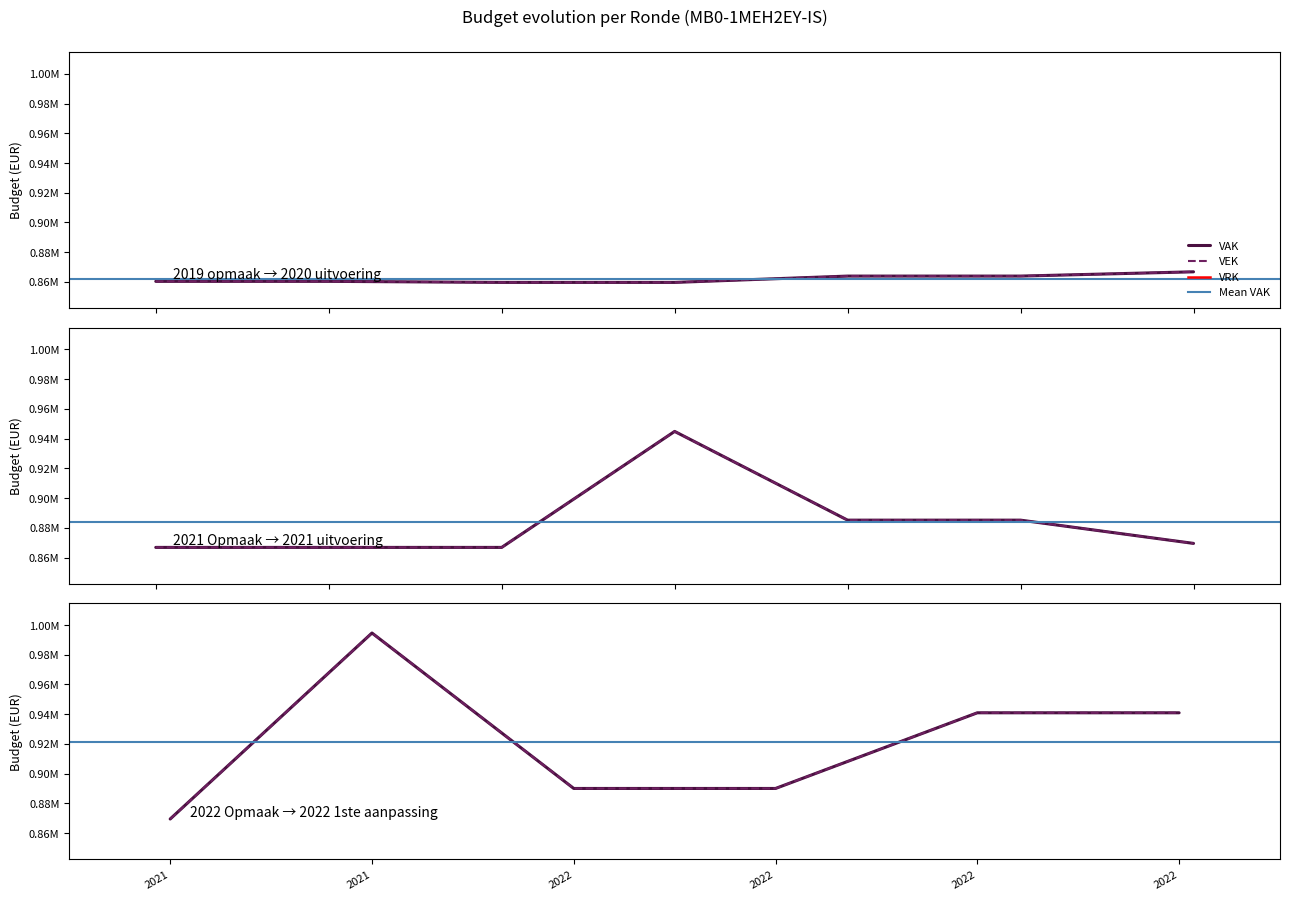

Count the number of data series in this chart.

3